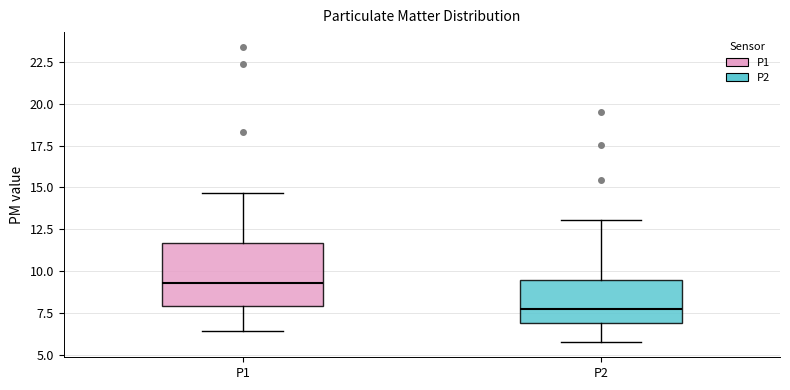

Reading left to right, transcribe this box plot: for each box, give where its median line is, the range the box spans, and where its two whiskers end, as read against the y-axis. The values are not printed on the chart, so give them approximately, as read against the axis.

P1: median 9.5, box 8.0 to 11.5, whiskers 6.5 to 14.5
P2: median 7.5, box 7.0 to 9.5, whiskers 5.5 to 13.0